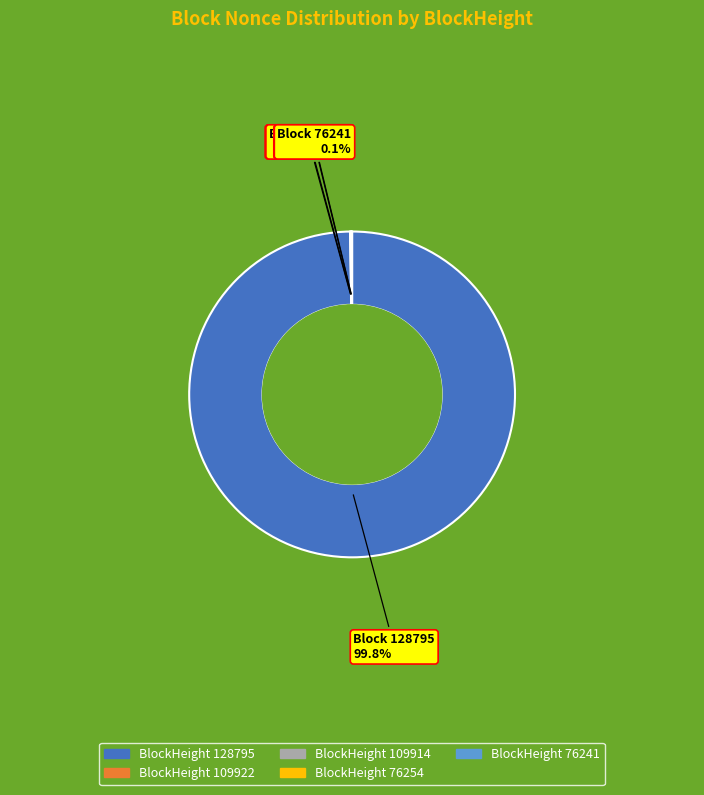

Does 128795 represent more than half of the total?

Yes